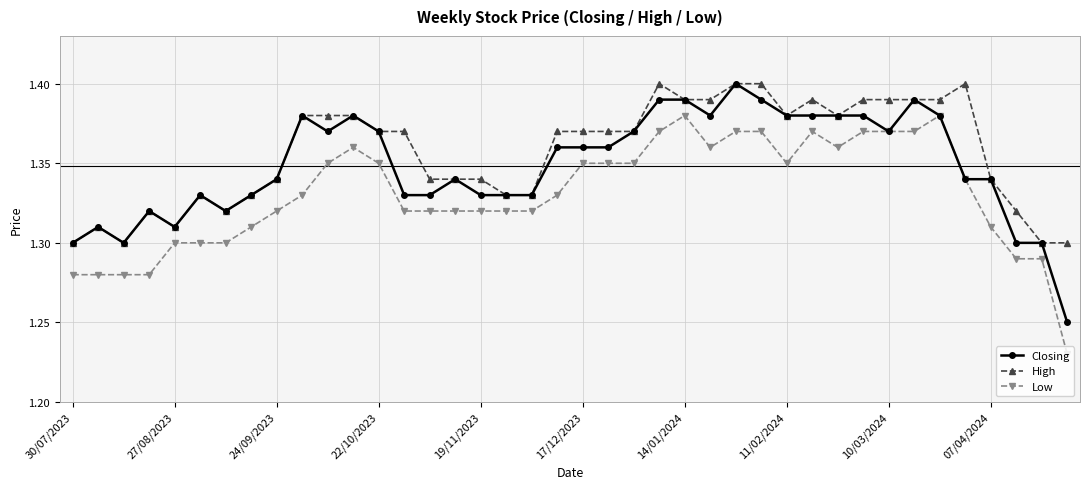

True or false: Low has more than 0 interior local peaks.

True